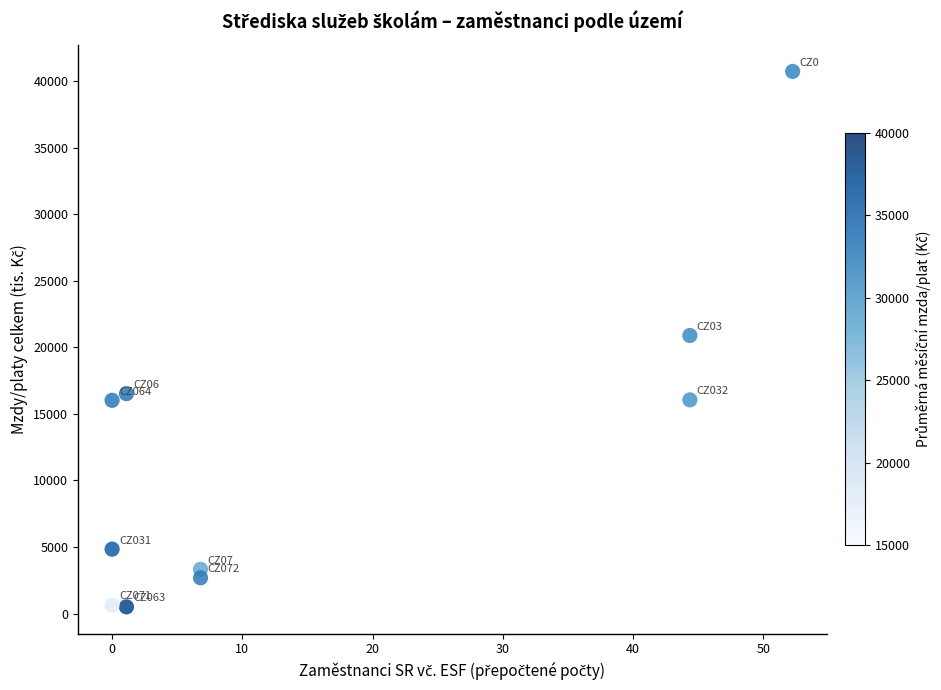

What is the average X value?

15.7